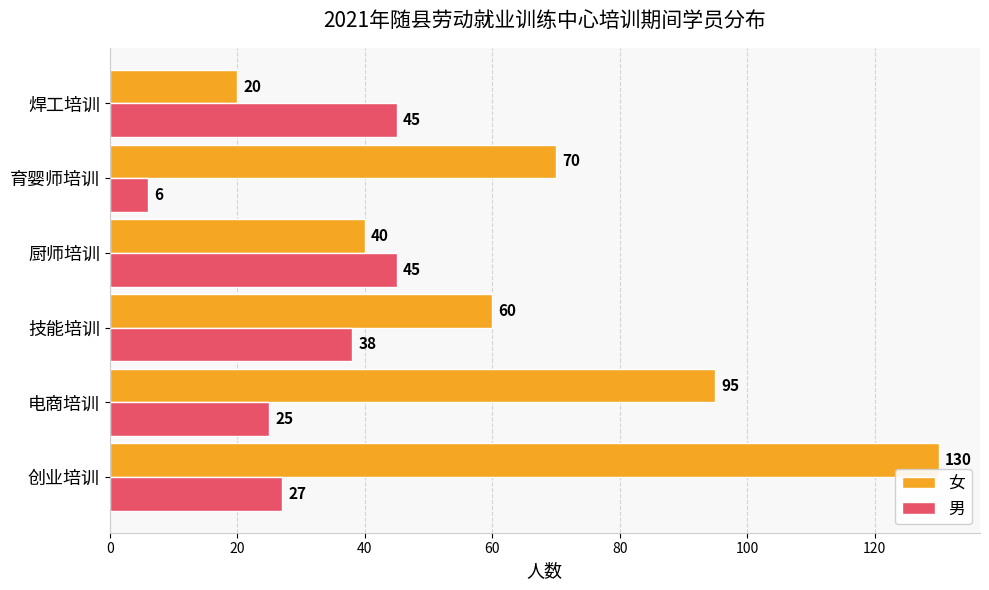

What is the sum of the 女 values at 育婴师培训 and 创业培训?

200